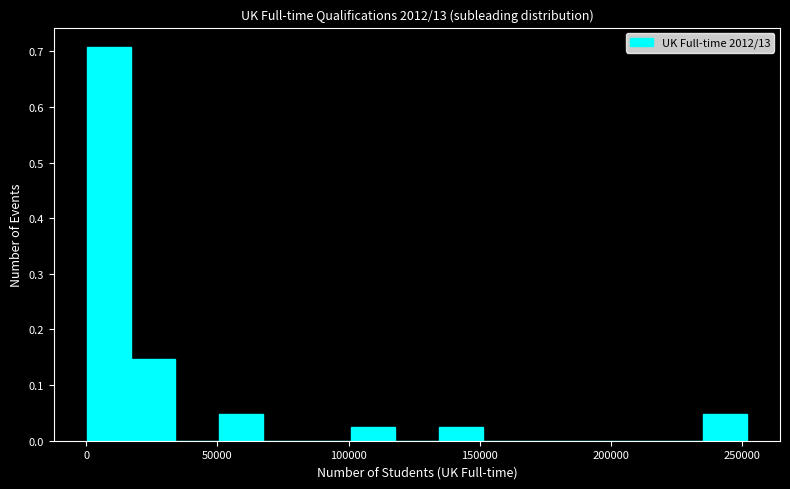

Around what value on the x-axis is the tallest bar? Give the approximate position of its centre, as read against the axis.

10000